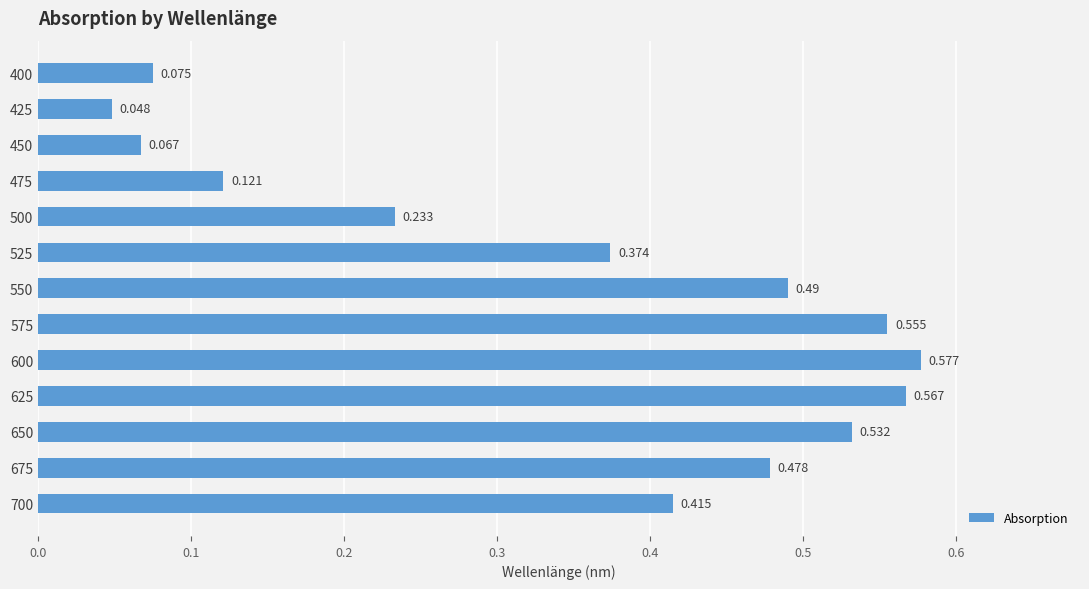

List the labels in order of value, largest first.

600, 625, 575, 650, 550, 675, 700, 525, 500, 475, 400, 450, 425